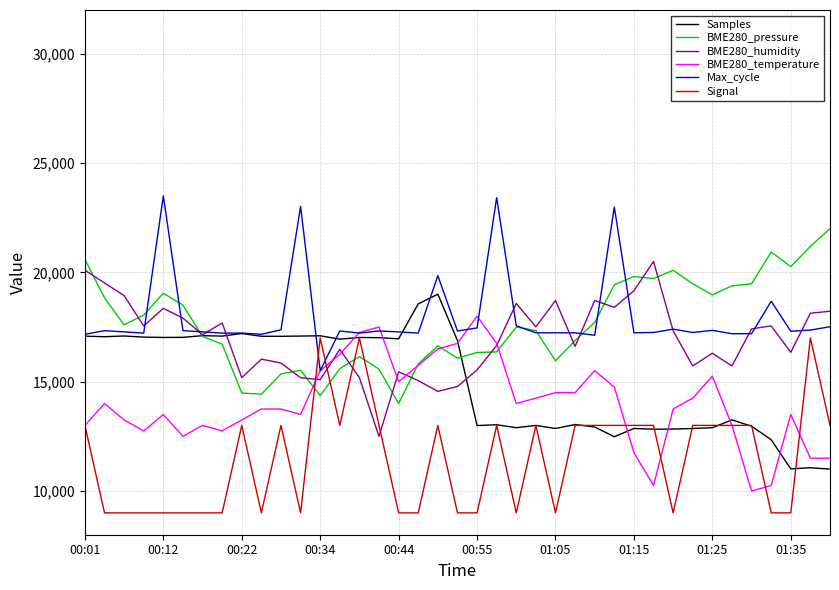

Reading right to left, transcribe all the data shown in this chart.

Samples: 11000.0	11064.7	11011.4	12344.0	12963.1	13252.9	12893.9	12858.7	12832.7	12826.0	12859.9	12480.3	12925.8	13039.9	12860.0	12998.3	12896.0	13029.2	12992.8	16881.8	19000.0	18556.8	16961.3	17011.6	17022.2	16944.7	17099.1	17086.1	17075.6	17077.0	17202.5	17084.2	17104.8	17027.9	17023.4	17038.0	17089.7	17057.1	17081.7
BME280_pressure: 22000.0	21189.6	20263.4	20927.6	19480.5	19380.6	18974.0	19476.1	20095.5	19716.4	19810.4	19431.3	17712.0	16879.9	15953.7	17337.2	17499.3	16360.3	16337.2	16075.3	16641.1	15809.0	14000.0	15573.1	16147.6	15596.2	14356.0	15523.9	15356.0	14428.4	14479.0	16717.8	17069.5	18499.3	19046.3	18046.3	17599.1	18833.6	20593.3
BME280_humidity: 18220.7	18131.3	16343.6	17550.3	17416.2	15717.9	16298.9	15717.9	17326.8	20500.0	19159.2	18399.4	18712.3	16611.7	18712.3	17505.6	18578.2	16656.4	15539.1	14779.3	14555.9	15047.5	15449.7	12500.0	15181.6	16477.7	15092.2	15181.6	15852.0	16030.7	15181.6	17684.4	17148.0	17907.8	18354.7	17550.3	18935.8	19516.8	20097.8
BME280_temperature: 11500.0	11500.0	13500.0	10250.0	10000.0	13000.0	15250.0	14250.0	13750.0	10250.0	11750.0	14750.0	15500.0	14500.0	14500.0	14250.0	14000.0	16750.0	18000.0	16750.0	16500.0	15750.0	15000.0	17500.0	17250.0	16250.0	15500.0	13500.0	13750.0	13750.0	13250.0	12750.0	13000.0	12500.0	13500.0	12750.0	13250.0	14000.0	13000.0
Max_cycle: 17513.9	17361.1	17305.6	18680.6	17194.4	17194.4	17347.2	17250.0	17402.8	17250.0	17236.1	22986.1	17125.0	17236.1	17236.1	17236.1	17555.6	23416.7	17458.3	17319.4	19847.2	17222.2	17277.8	17319.4	17222.2	17319.4	15500.0	23013.9	17375.0	17166.7	17222.2	17222.2	17277.8	17333.3	23500.0	17222.2	17277.8	17333.3	17166.7
Signal: 13000.0	17000.0	9000.0	9000.0	13000.0	13000.0	13000.0	13000.0	9000.0	13000.0	13000.0	13000.0	13000.0	13000.0	9000.0	13000.0	9000.0	13000.0	9000.0	9000.0	13000.0	9000.0	9000.0	13000.0	17000.0	13000.0	17000.0	9000.0	13000.0	9000.0	13000.0	9000.0	9000.0	9000.0	9000.0	9000.0	9000.0	9000.0	13000.0